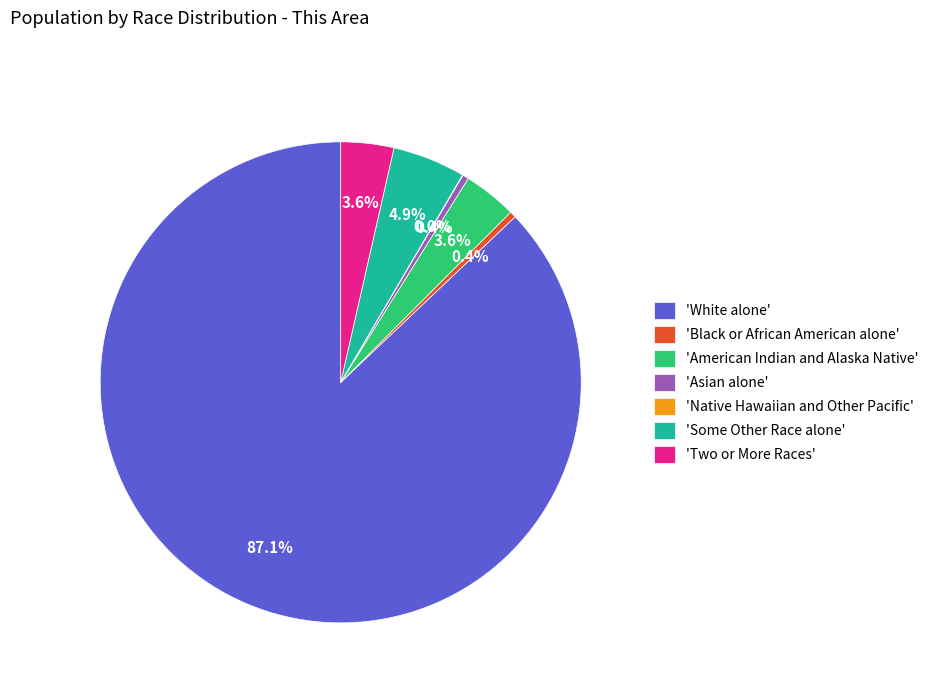

Combined, what portion of the pie is 'White alone' and 'Black or African American alone'?

87.5%